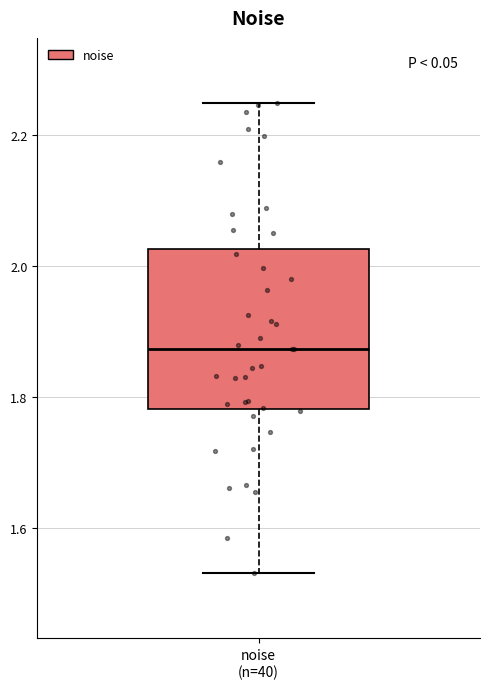

Read this box plot against the y-axis: the position of the median line, the range covered by the box, and the ends of both whiskers. The values are not printed on the chart, so give them approximately, as read against the axis.

median 1.88, box 1.78 to 2.02, whiskers 1.54 to 2.24